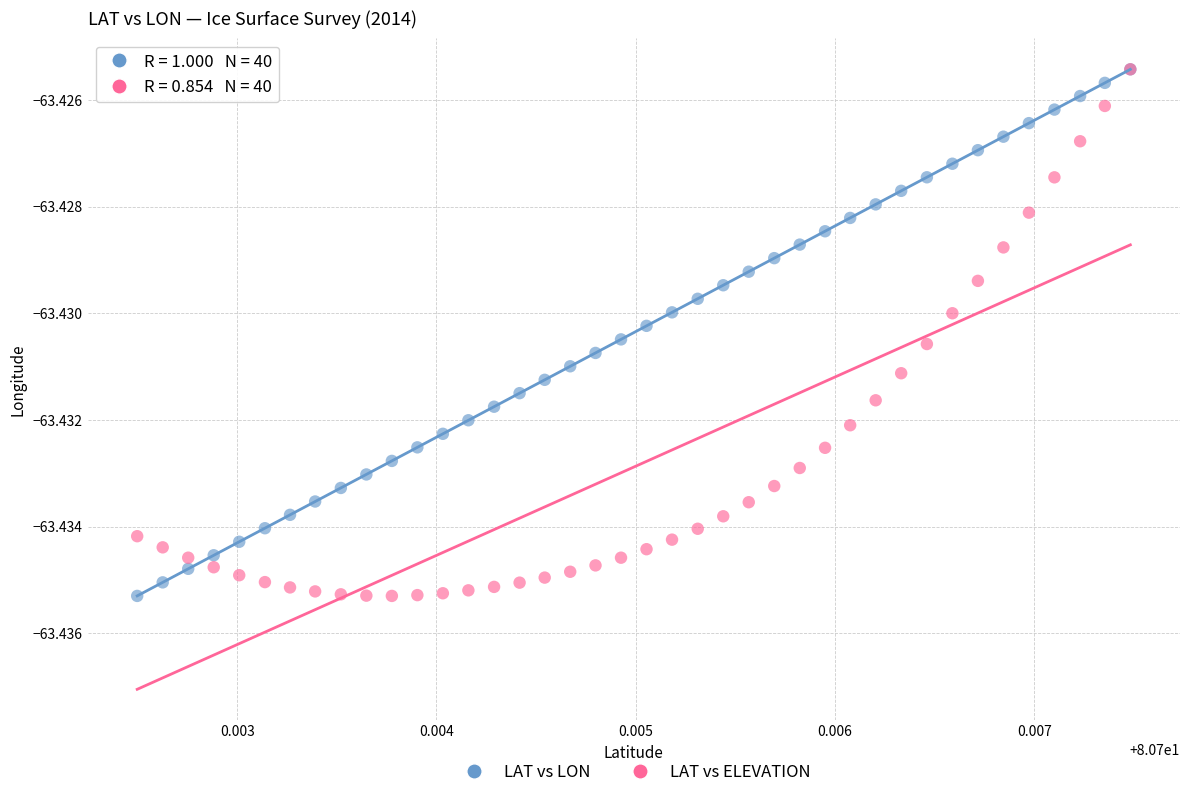

What are all the series names shown in the legend?

LAT vs LON, LAT vs ELEVATION